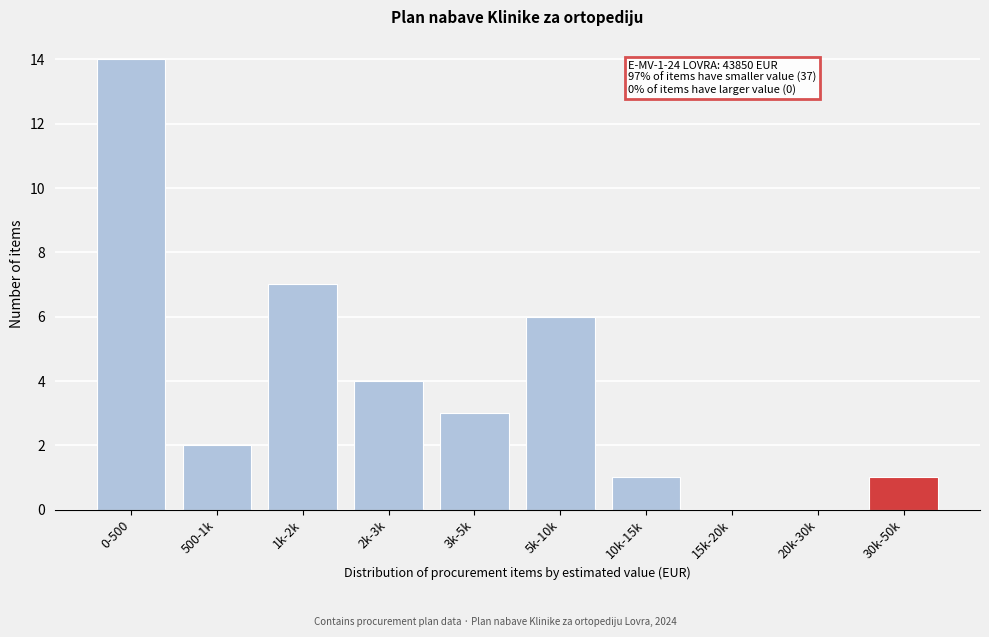

Reading left to right, transcribe all the data shown in this chart.

0-500=14	500-1k=2	1k-2k=7	2k-3k=4	3k-5k=3	5k-10k=6	10k-15k=1	15k-20k=0	20k-30k=0	30k-50k=1